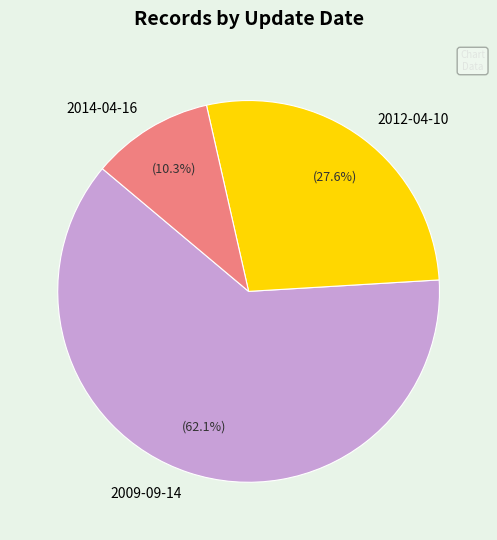

Rank the categories by value from lowest to highest.

2014-04-16, 2012-04-10, 2009-09-14